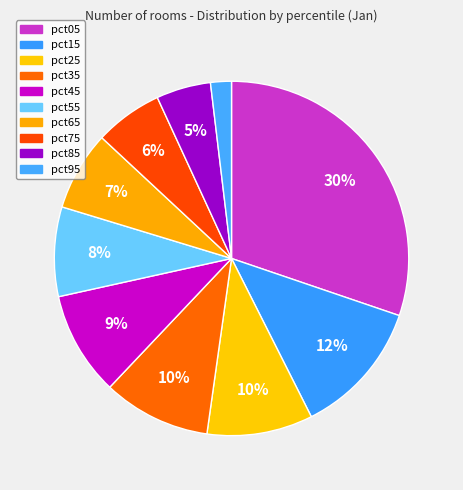

What percentage is the pct55 slice, to the nearest percent?

8%